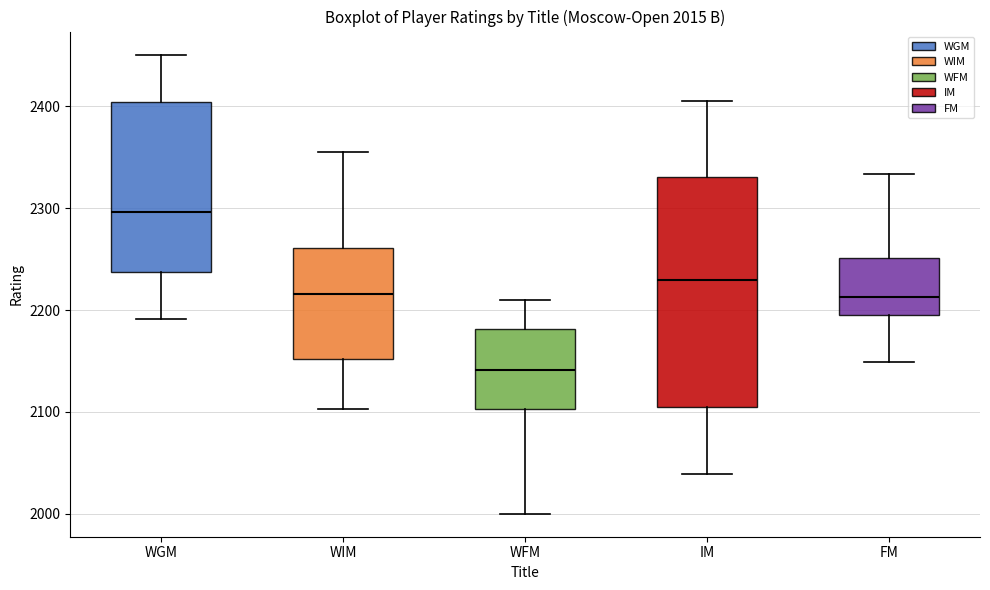

Which box has the highest median line?

WGM